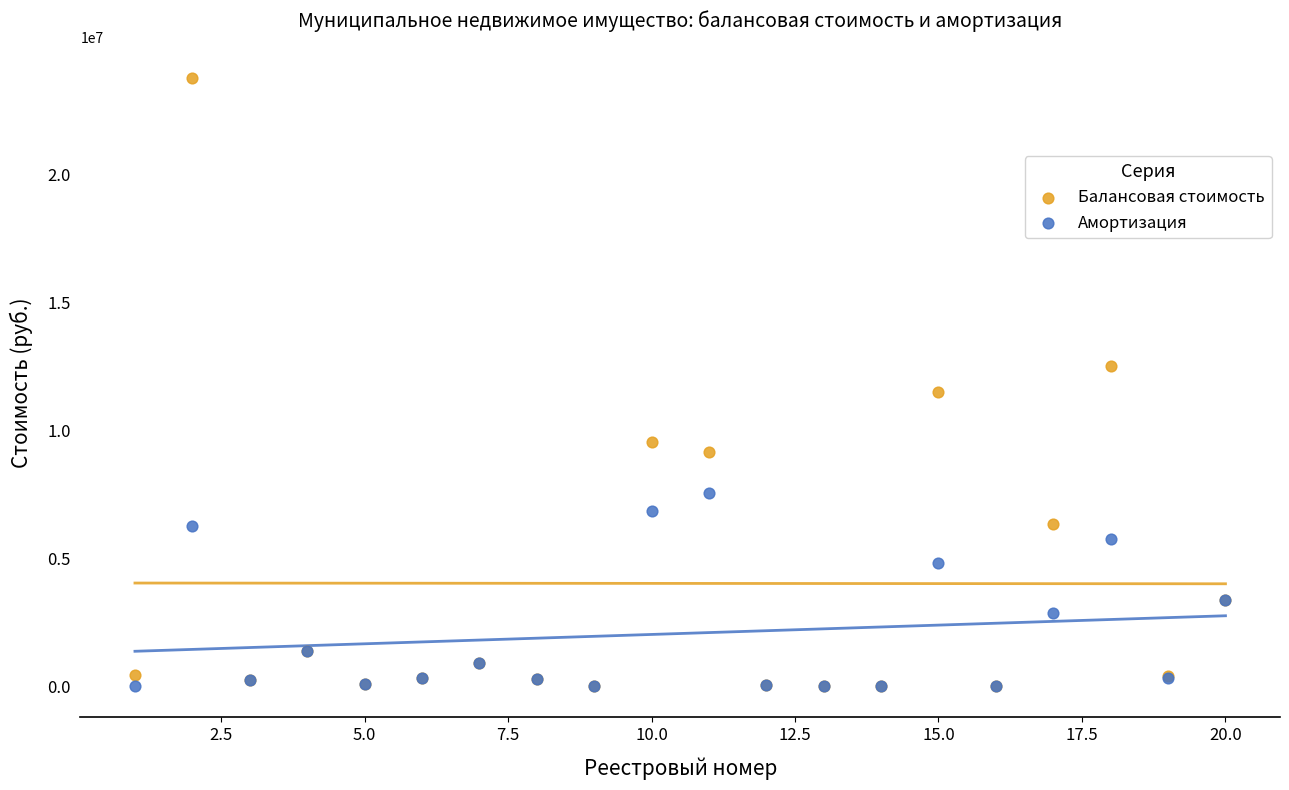

What are all the series names shown in the legend?

Балансовая стоимость, Амортизация